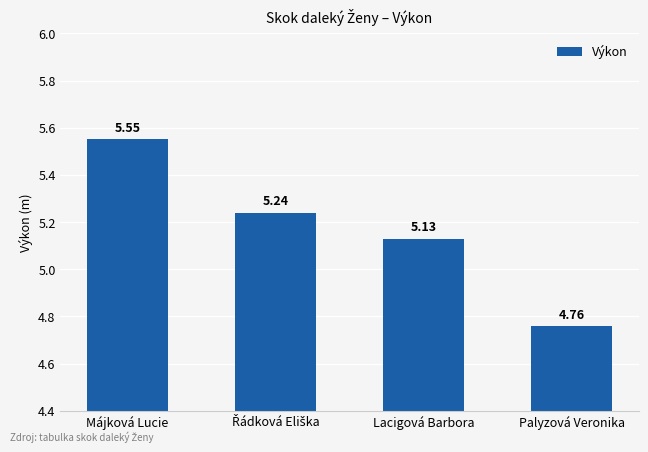

At which label is the value closest to 5?

Lacigová Barbora